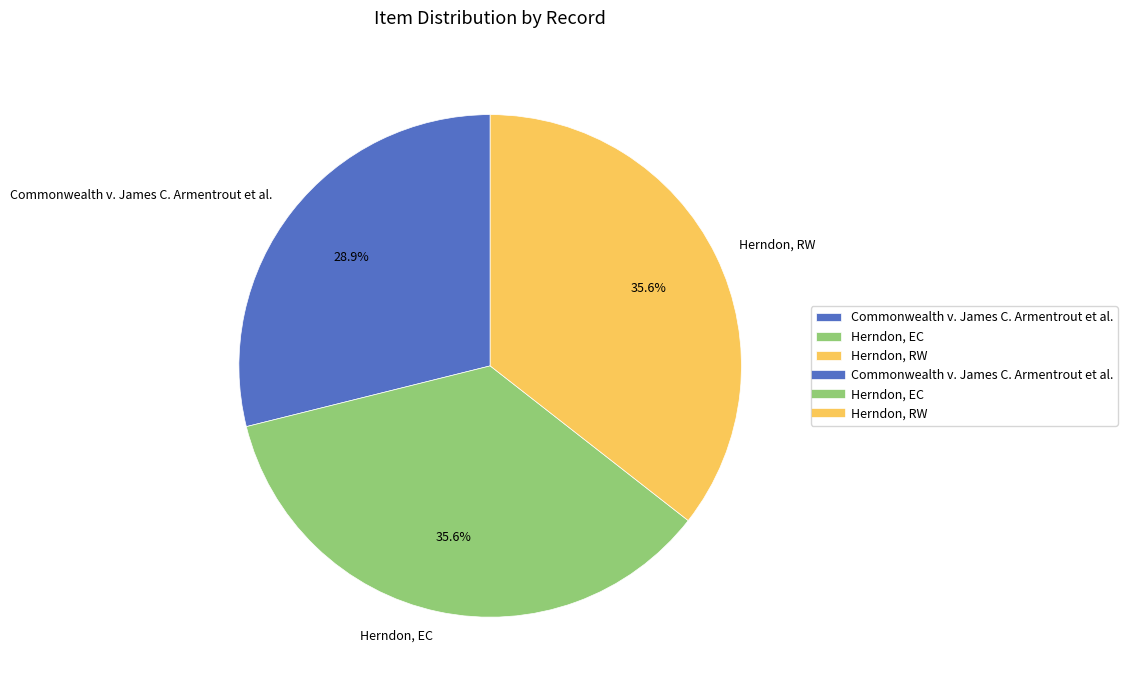

To the nearest percent, what portion does Herndon, EC represent?

36%